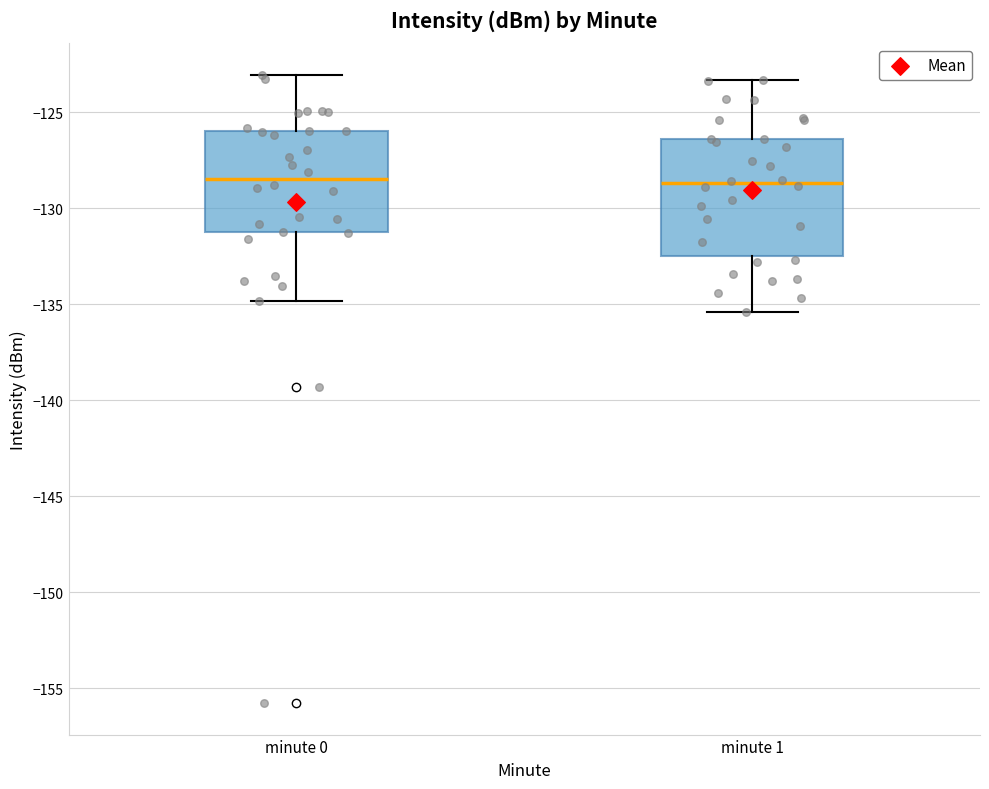

Which box is the tallest, from its lower edge to its upper edge?

minute 1